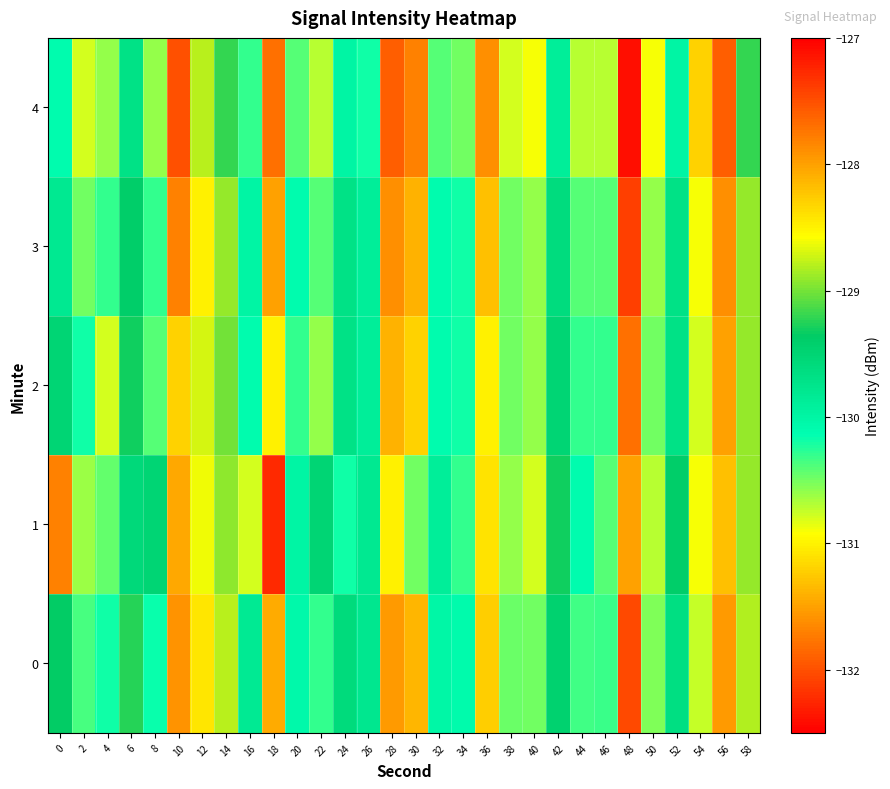

Which series has the largest range (max minus min)?

1